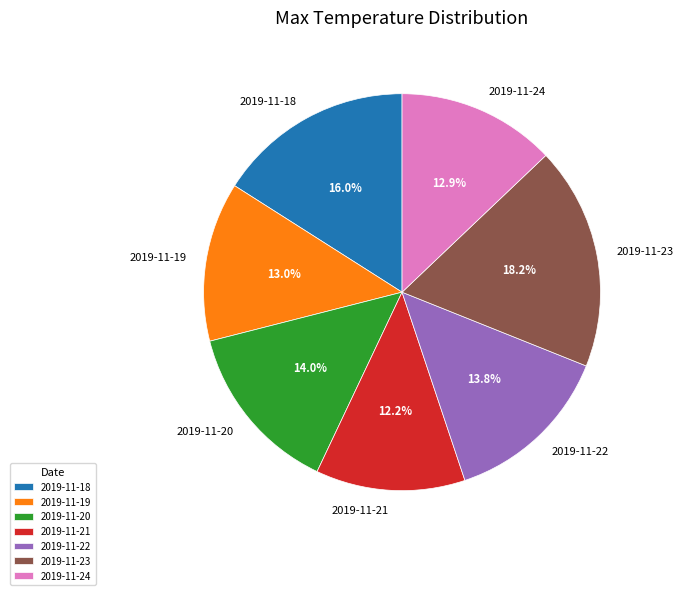

What percentage is the 2019-11-20 slice, to the nearest percent?

14%